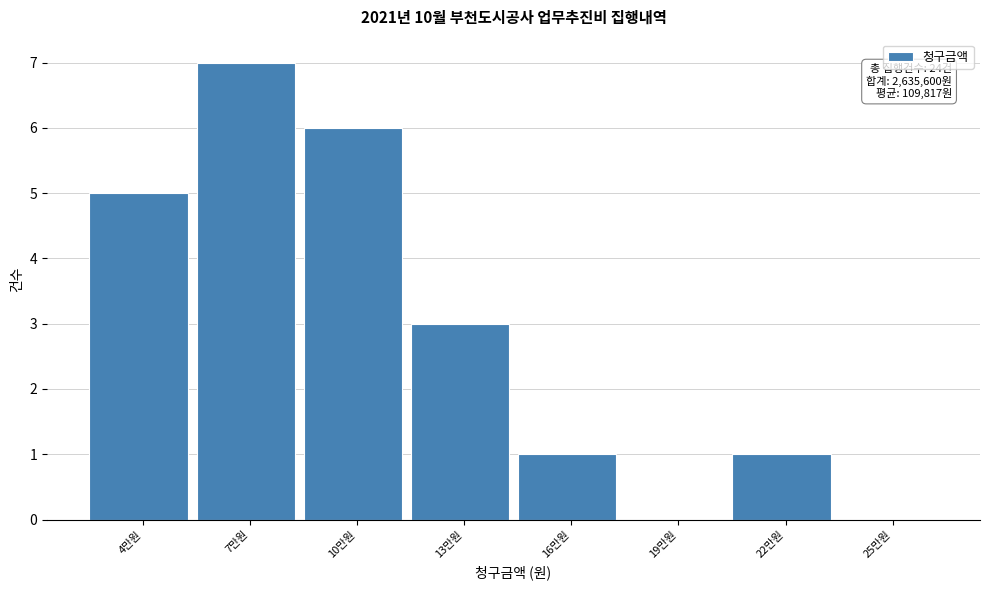

Reading left to right, what are all the values shown in this chart?

4만원=5	7만원=7	10만원=6	13만원=3	16만원=1	19만원=0	22만원=1	25만원=0